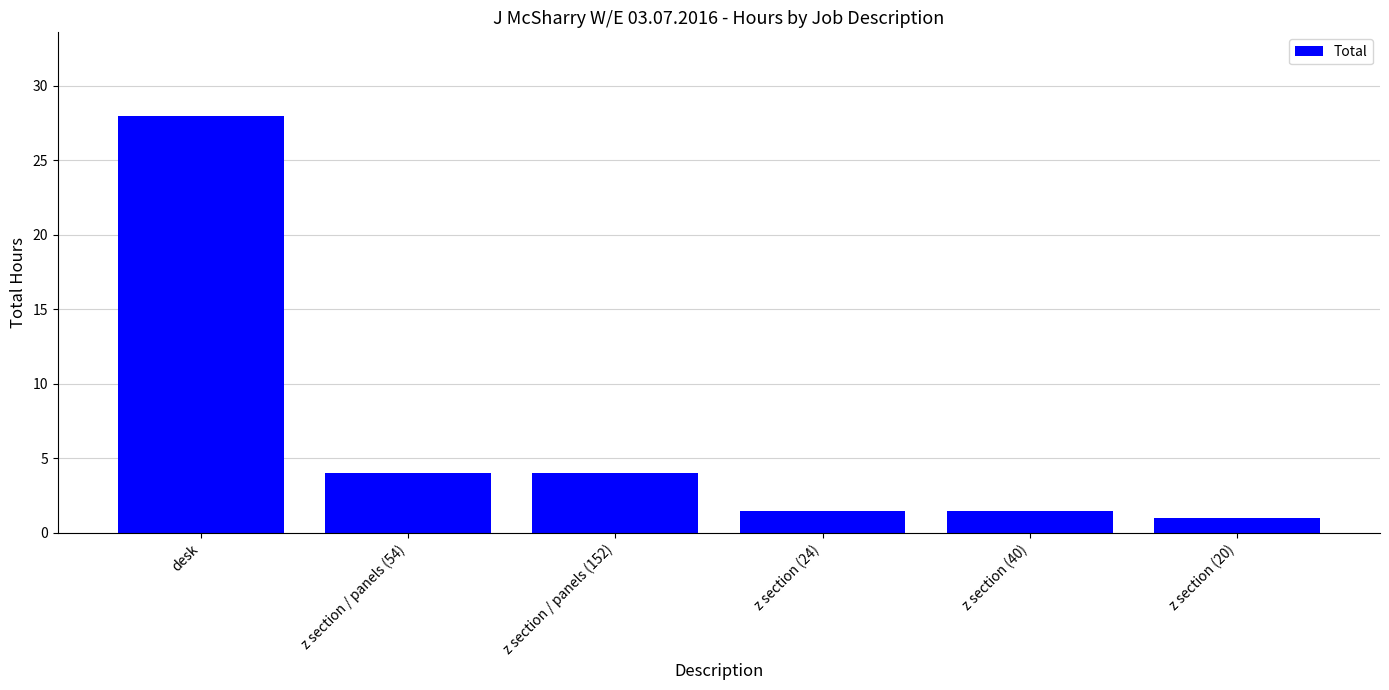

Which label corresponds to the largest value in the chart?

desk